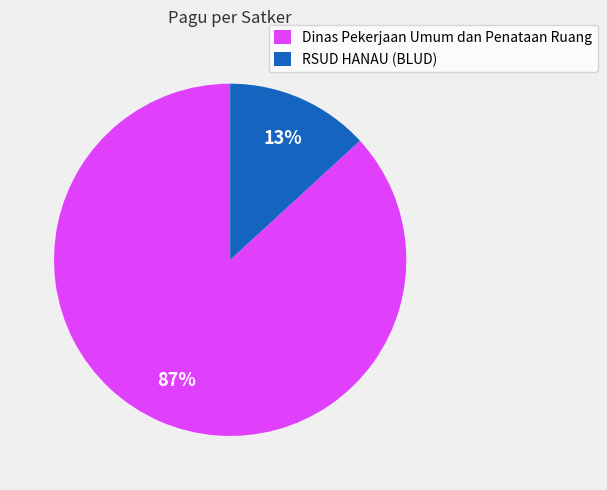

How many slices are in this pie chart?

2